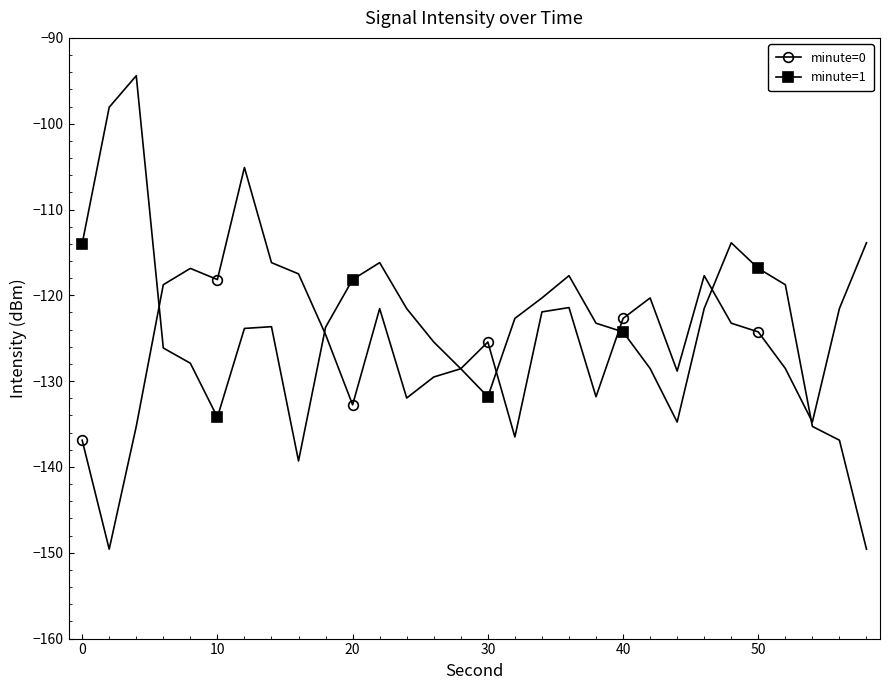

What is the value of the minute=0 point at the 4th from the left?

-118.8